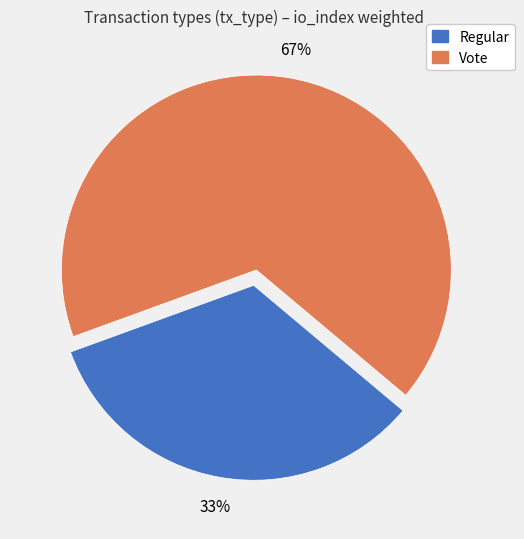

Do Vote and Regular together represent more than half of the pie?

Yes